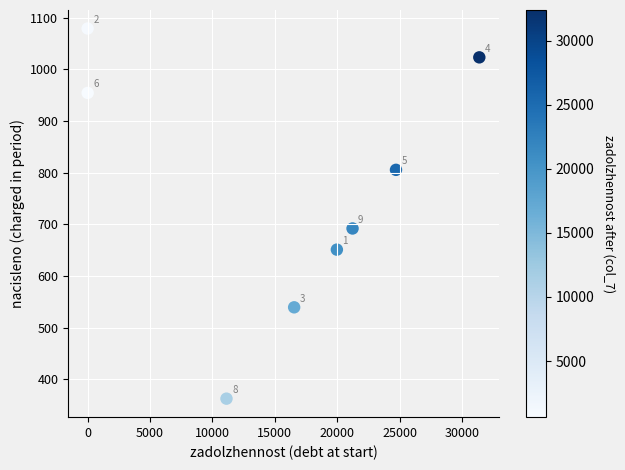

What is the average Y value?

763.3